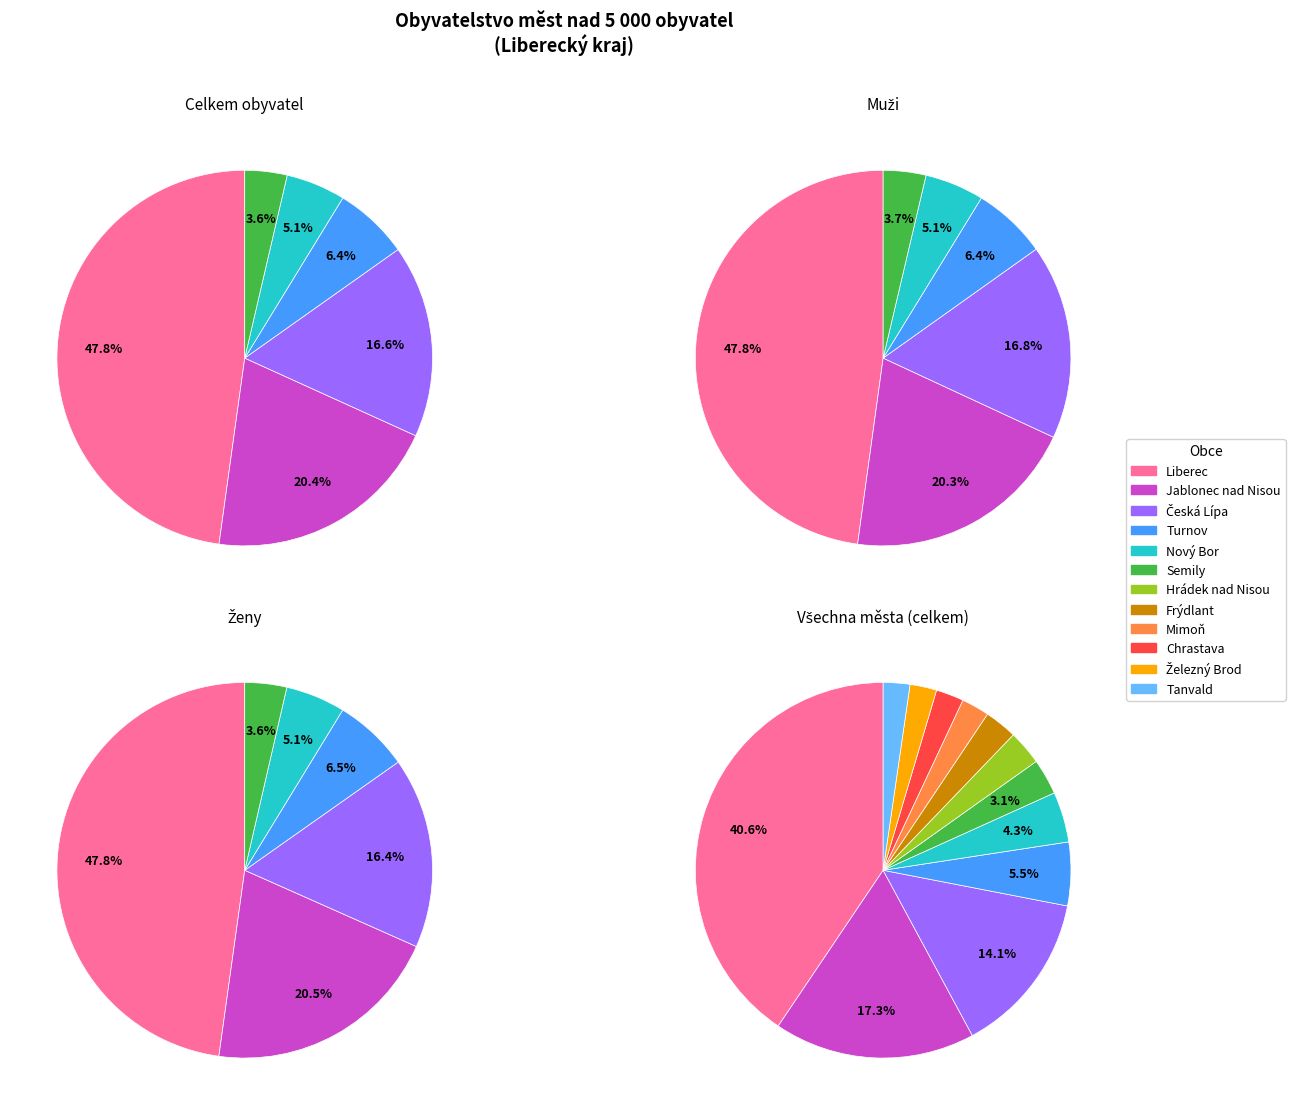

True or false: Tanvald accounts for 2% of the total.

True